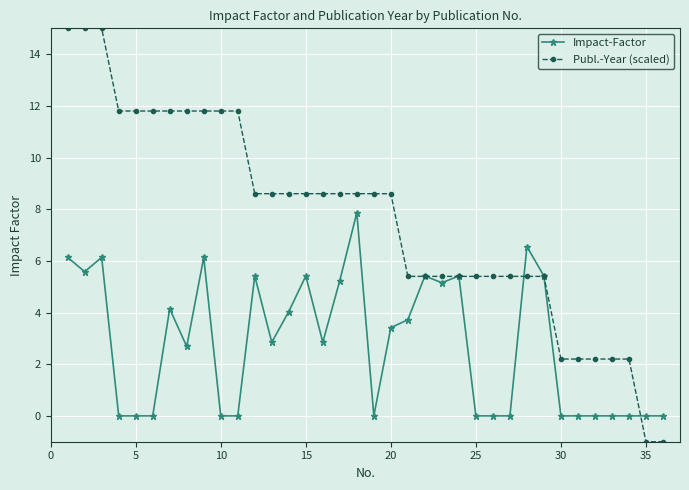

What are all the series names shown in the legend?

Impact-Factor, Publ.-Year (scaled)